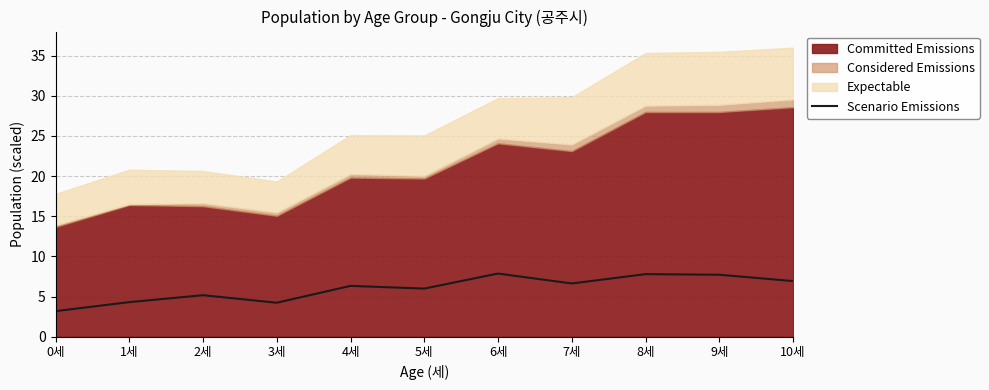

Where is the first local maximum?

2세